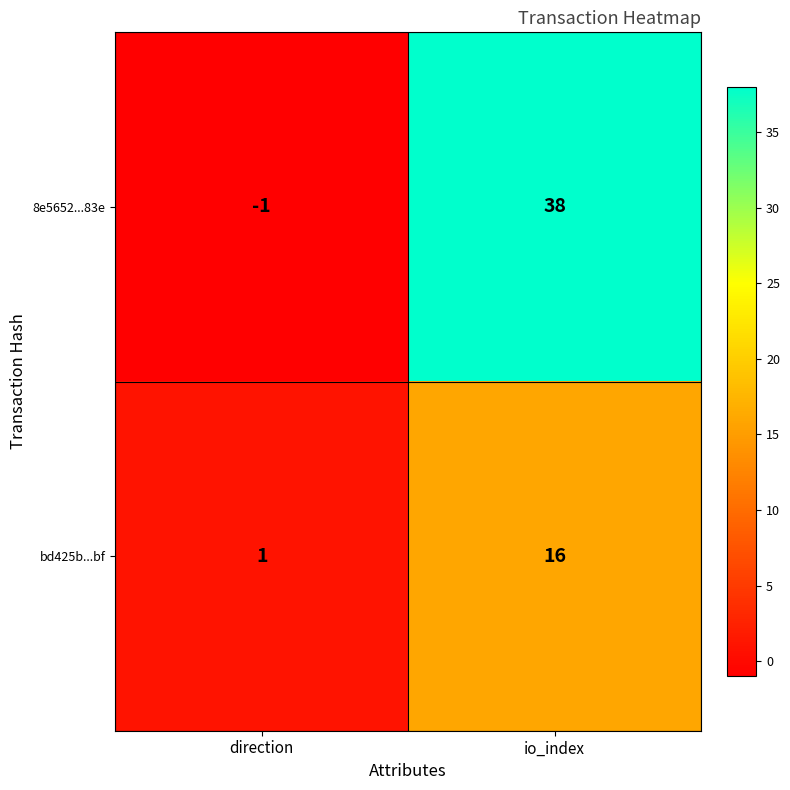

Reading left to right, extract all data points from this chart.

8e5652...83e: direction=-1	io_index=38
bd425b...bf: direction=1	io_index=16